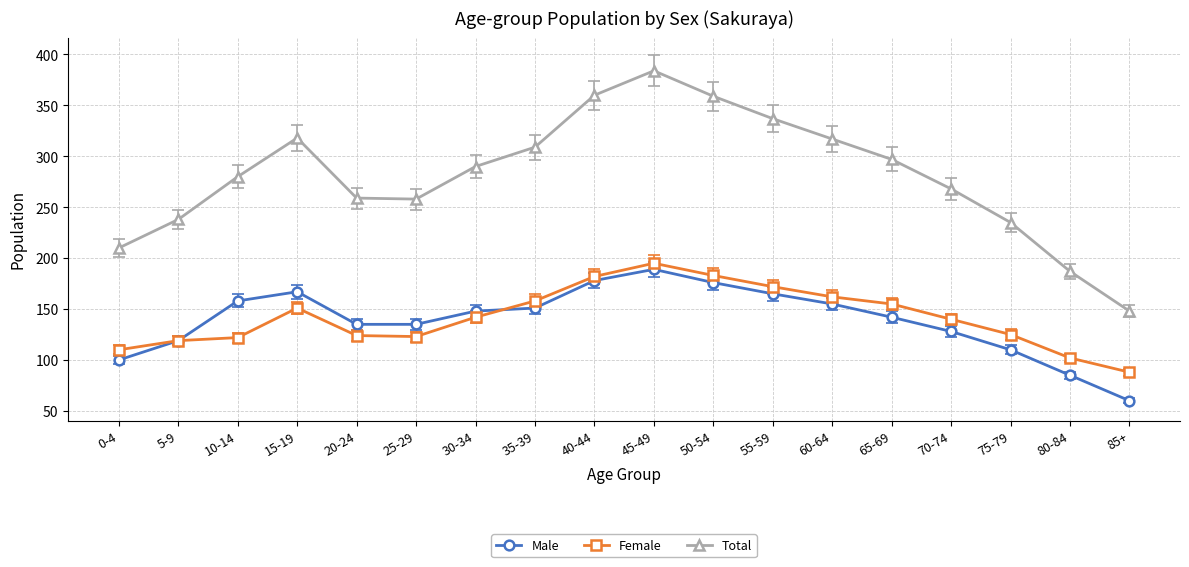

What is the average value of the Female series?

142